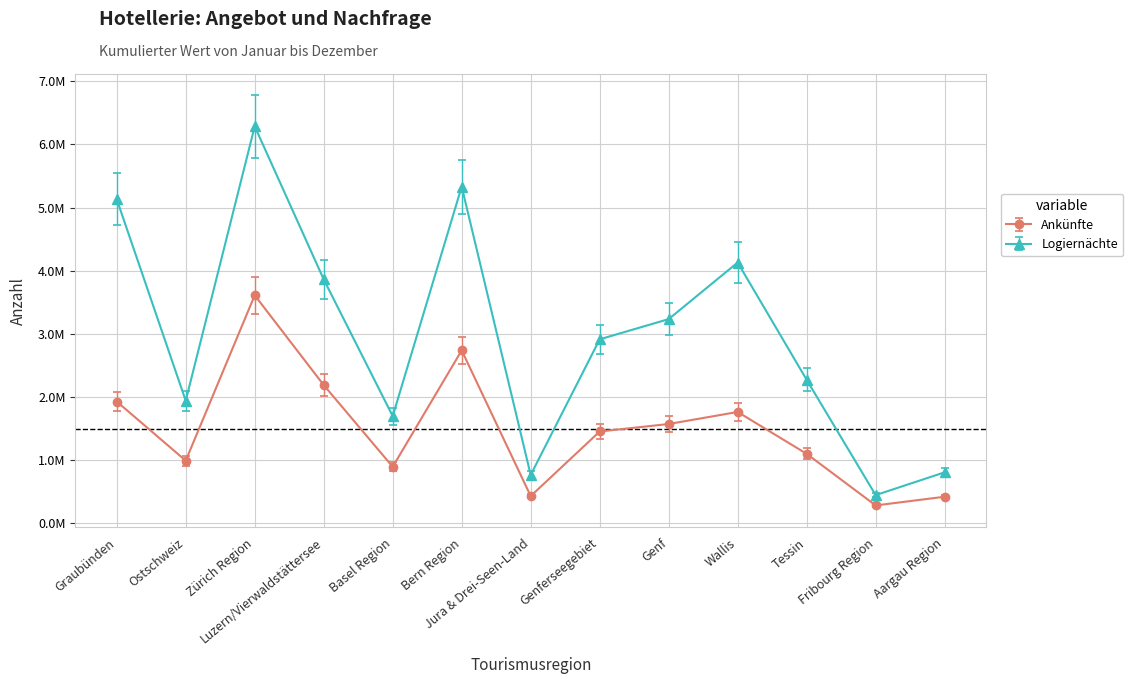

What are all the series names shown in the legend?

Ankünfte, Logiernächte